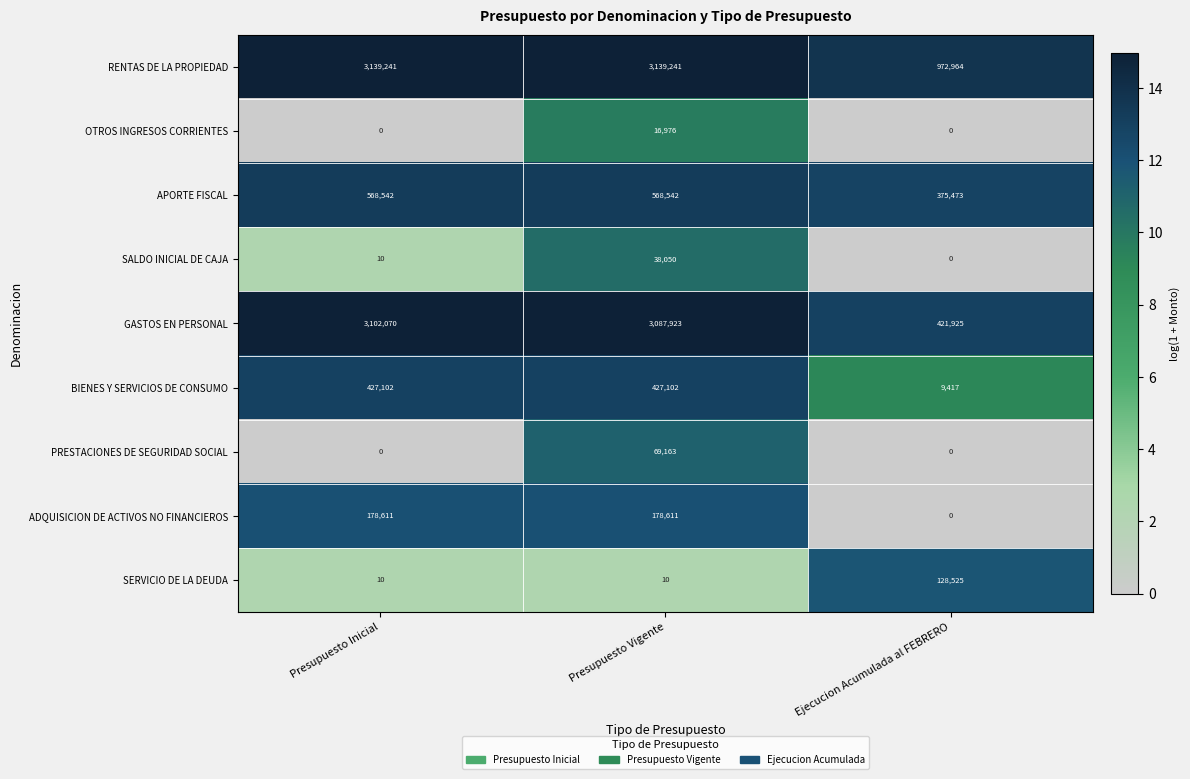

What is the difference between the second highest and minimum values in the ADQUISICION DE ACTIVOS NO FINANCIEROS series?

178611